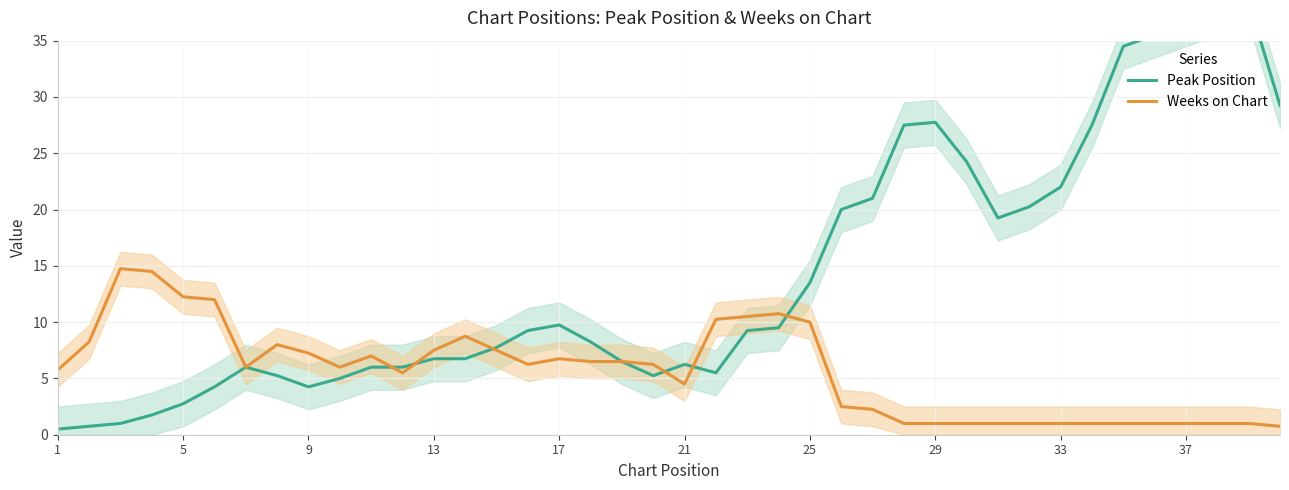

The value of Weeks on Chart at 37 is 1.0. True or false?

True